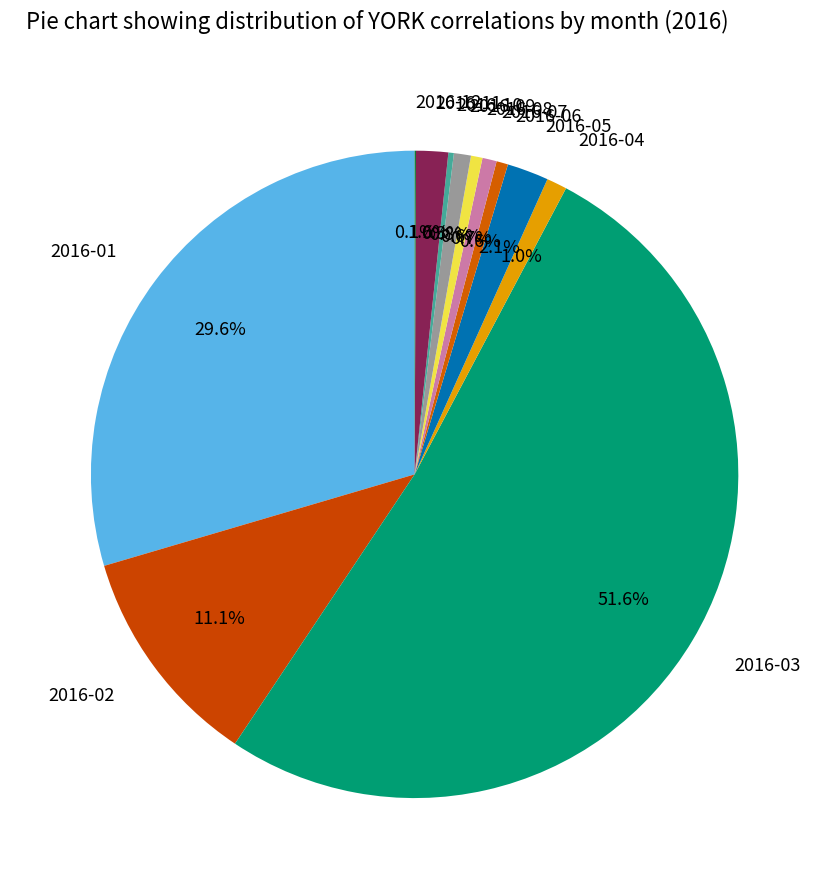

To the nearest percent, what percentage of the pie is 2016-04?

1%